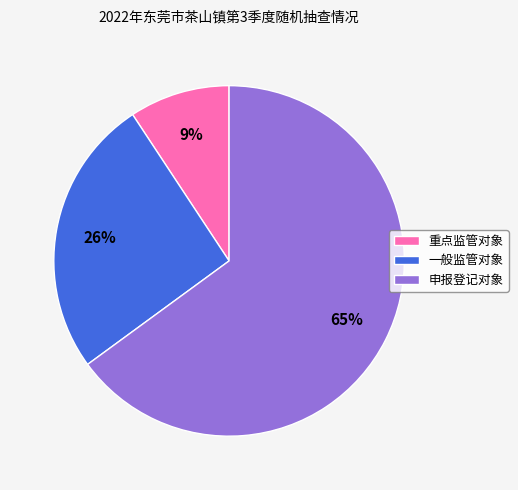

Between 重点监管对象 and 申报登记对象, which is larger?

申报登记对象